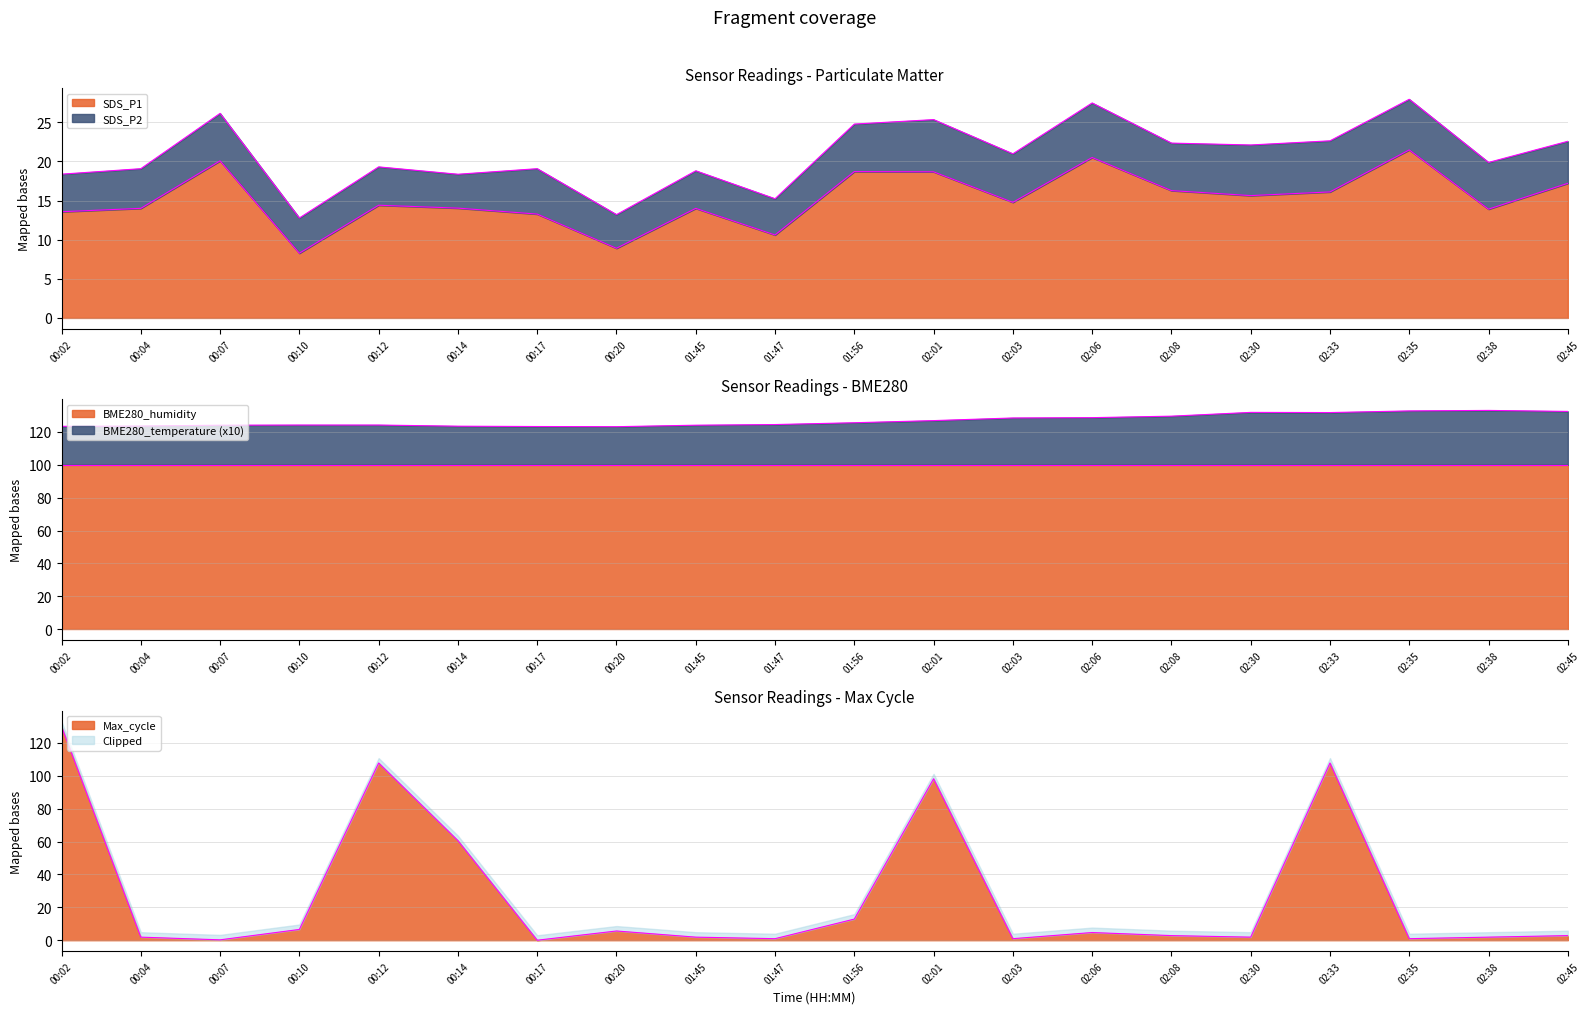

What is the difference between the BME280_temperature values at 00:07 and 02:03?

4.4